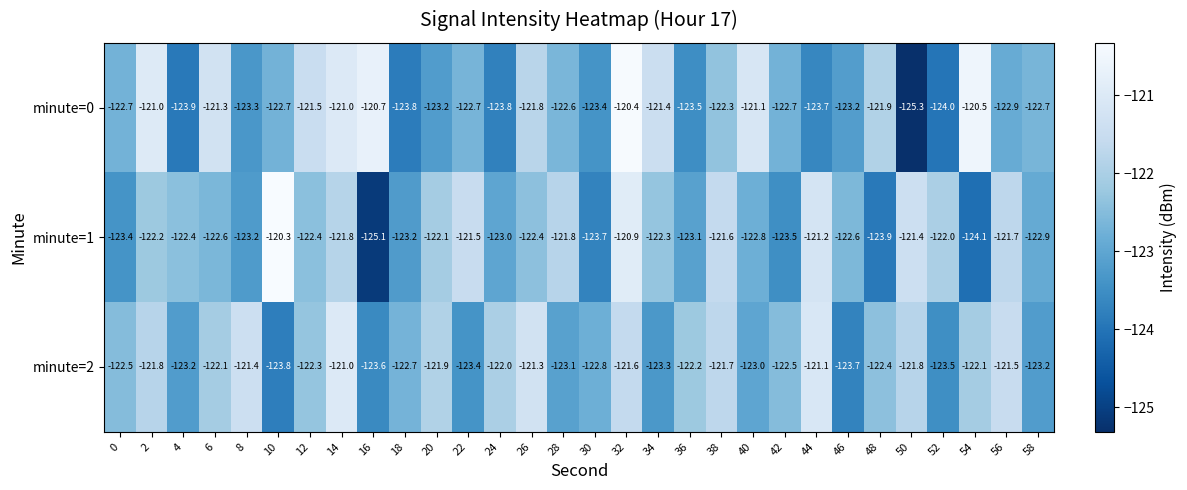

At 16, list the series in order from smallest to largest.

minute=1, minute=2, minute=0